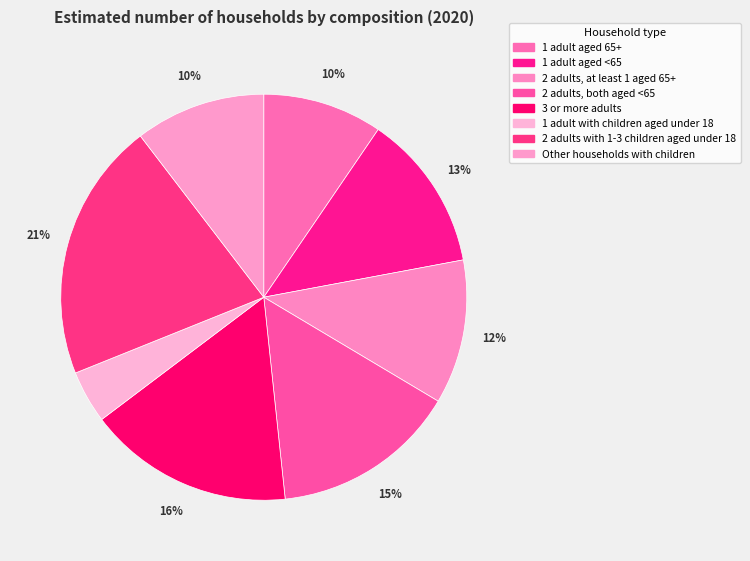

Count the number of slices in the pie.

8